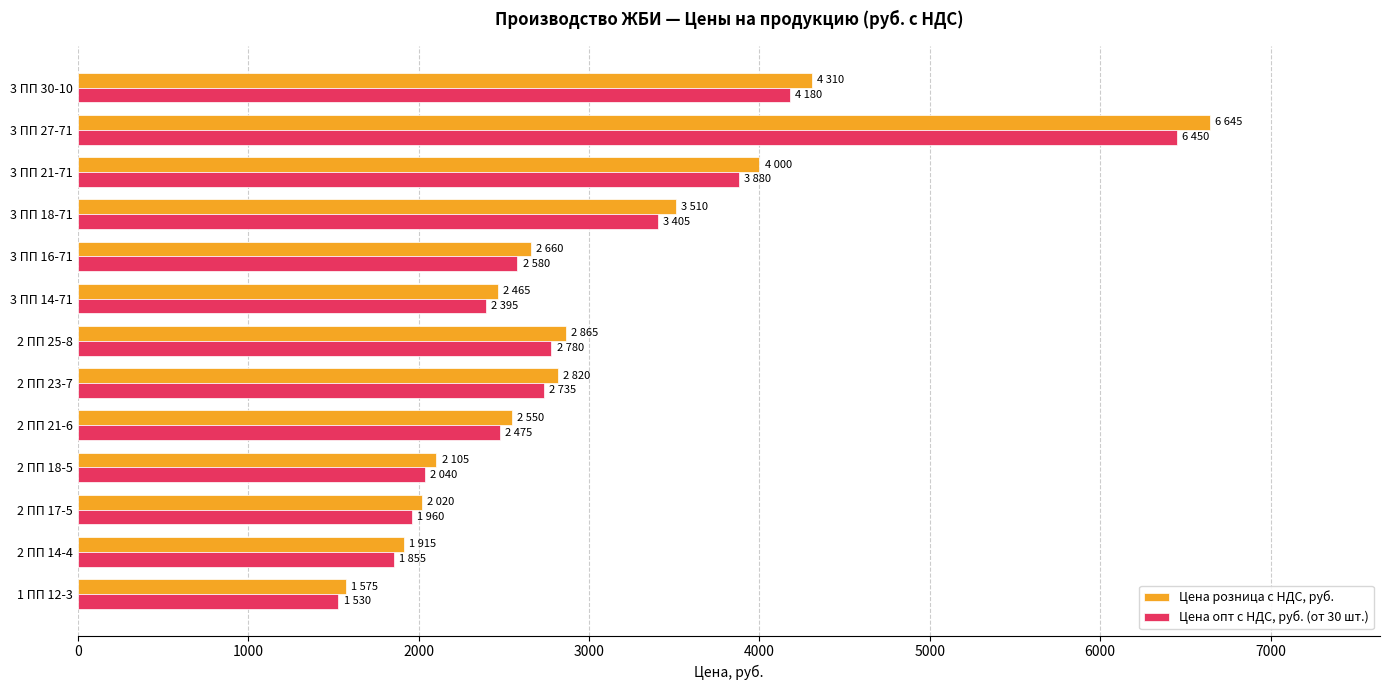

The value of Цена опт с НДС, руб. (от 30 шт.) at 2 ПП 14-4 is 1855. True or false?

True